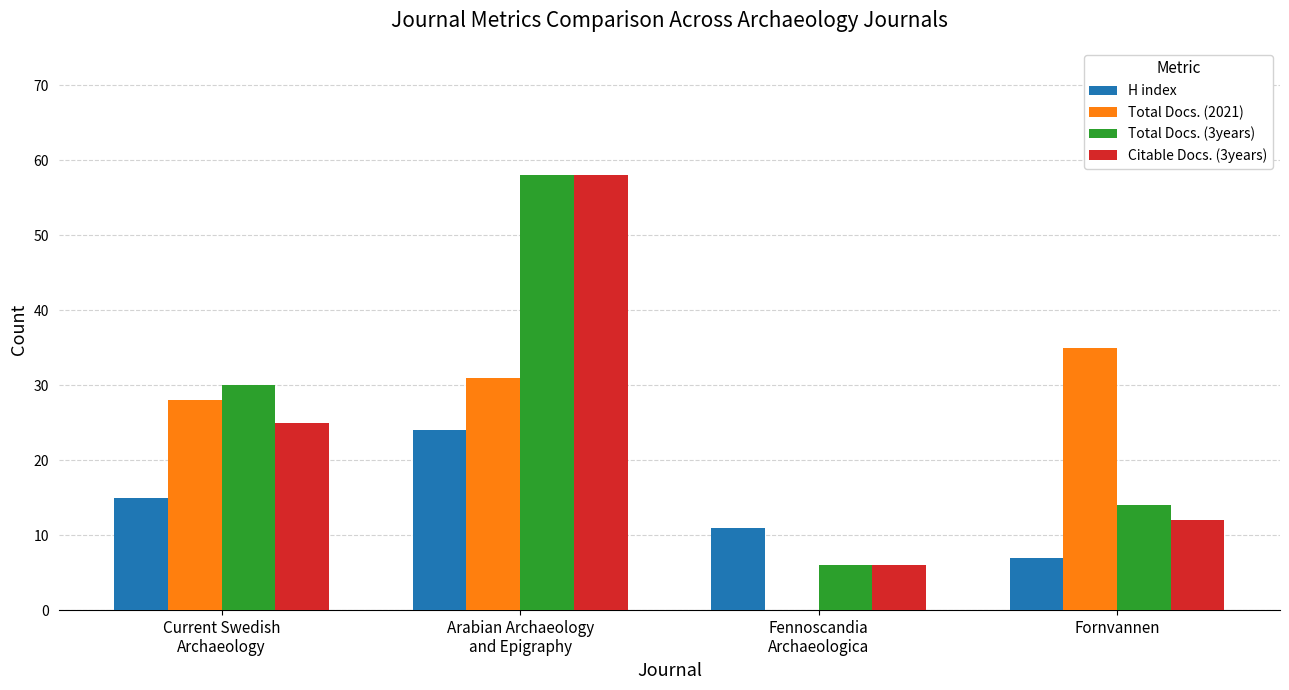

What is the greatest value displayed?

58